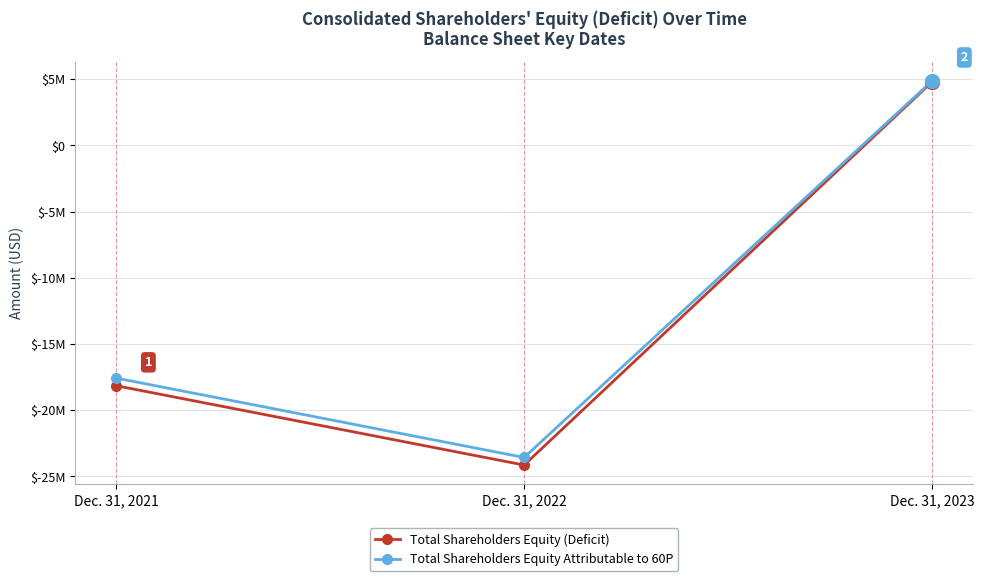

Rank the series by their average value, from highest to lowest.

Total Shareholders Equity Attributable to 60P, Total Shareholders Equity (Deficit)